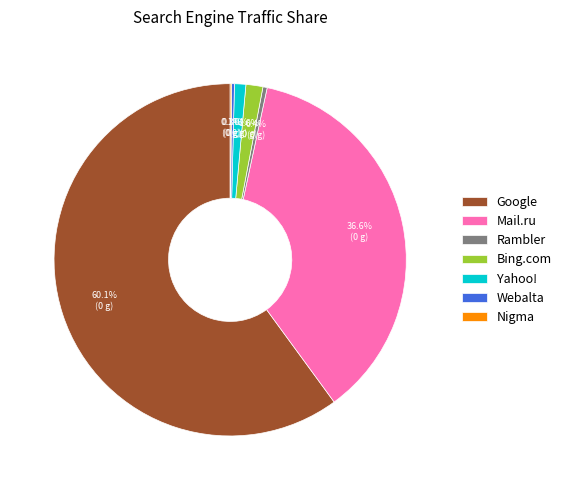

To the nearest percent, what is the average slice percentage?

14%